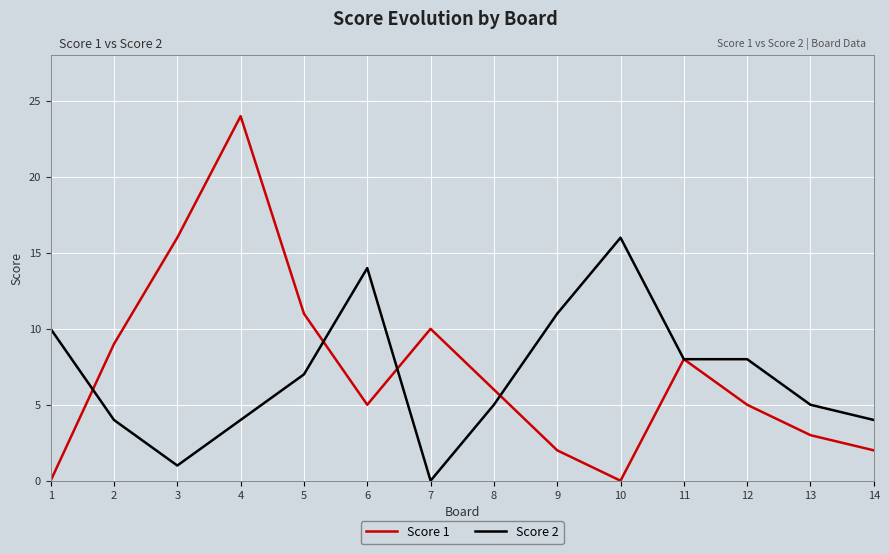

At which category is the sum across all series the highest?

4